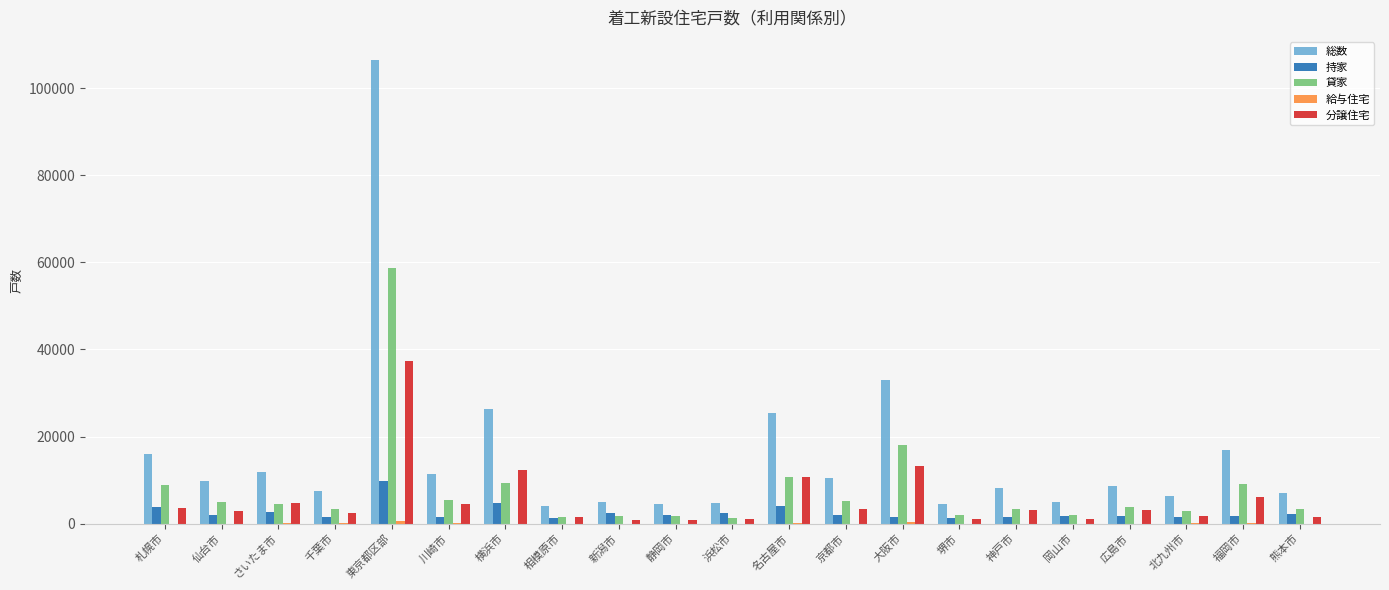

Is it true that 分譲住宅 equals 4723 at さいたま市?

True